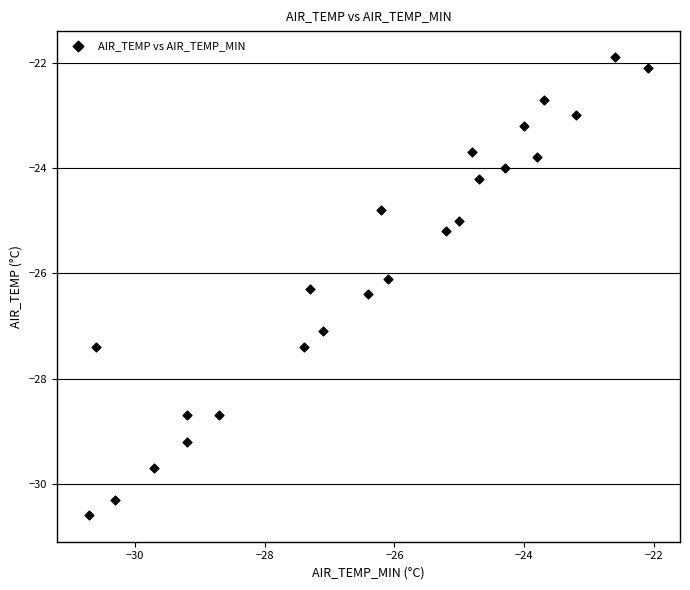

What Y value in the scatter plot is closest to -26?

-26.1